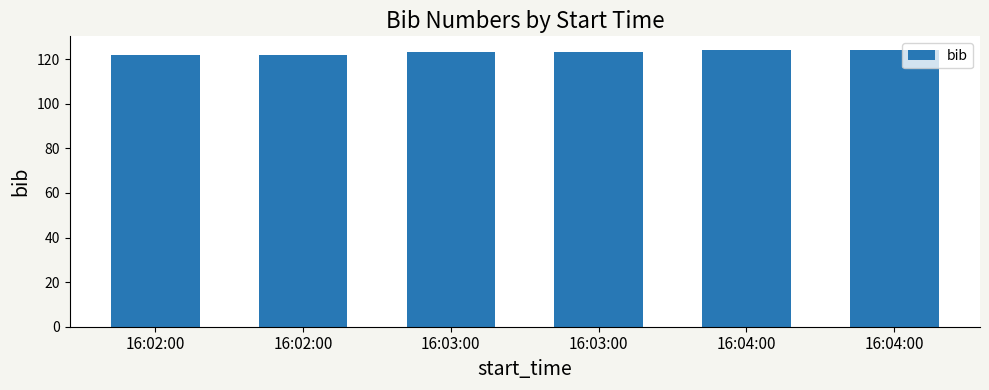

Rank the categories by value from highest to lowest.

16:04:00, 16:04:00, 16:03:00, 16:03:00, 16:02:00, 16:02:00